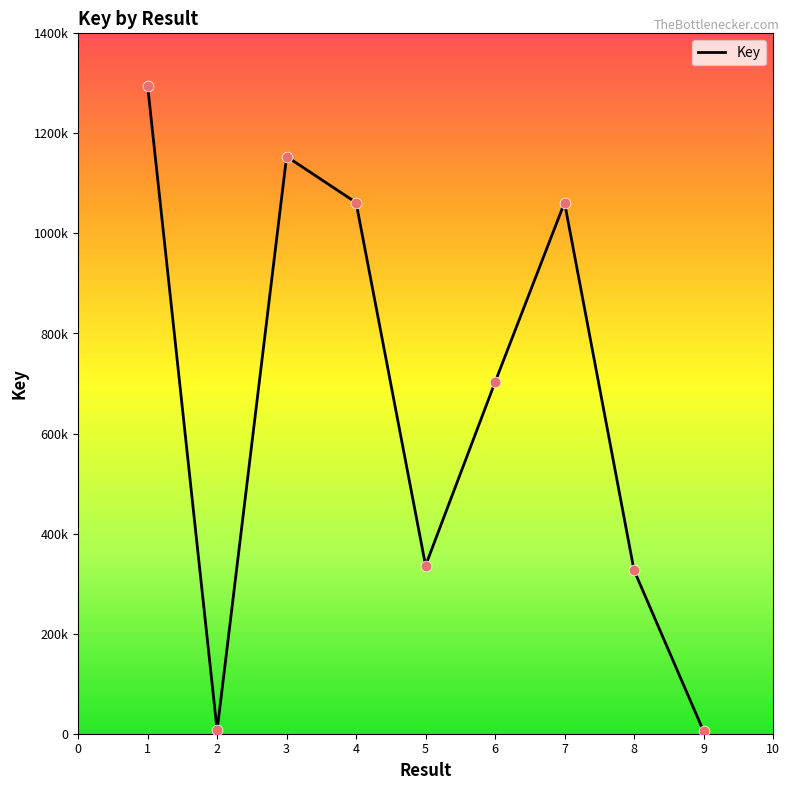

Which has a higher value, 3 or 9?

3